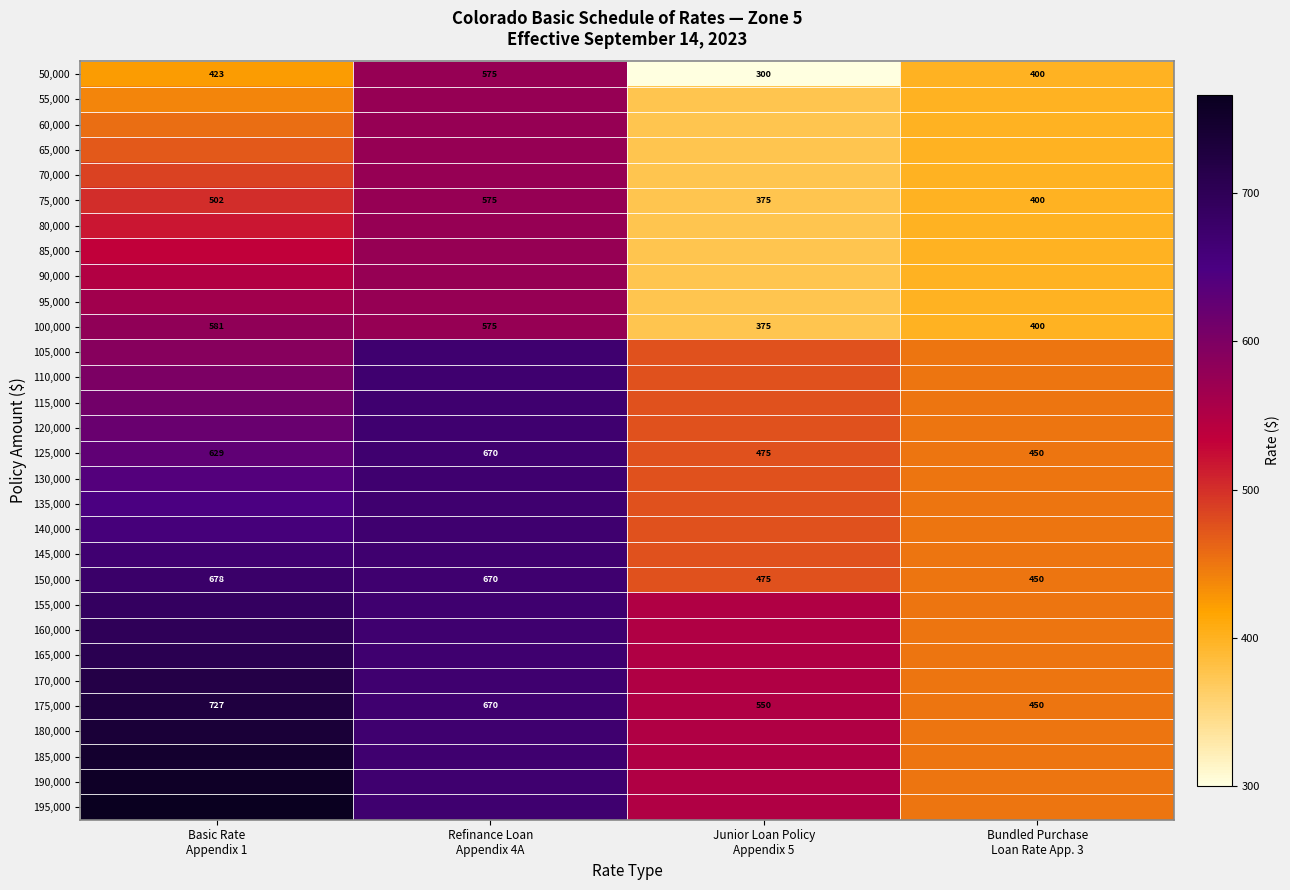

What is the average value of the 125,000 series?

556